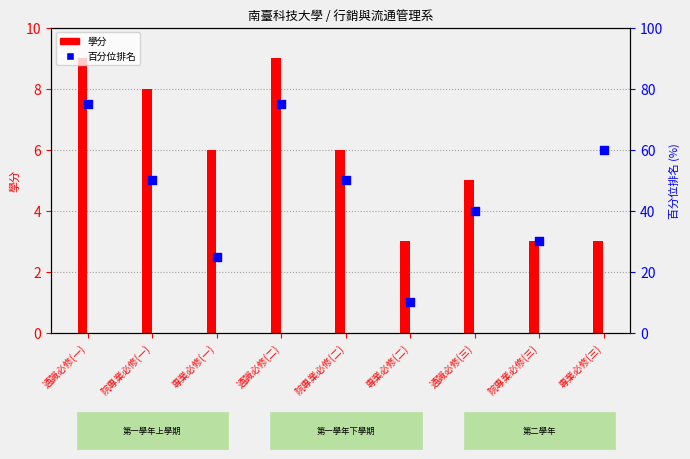

What is the change in value from 通識必修(一) to 專業必修(二)?

-65